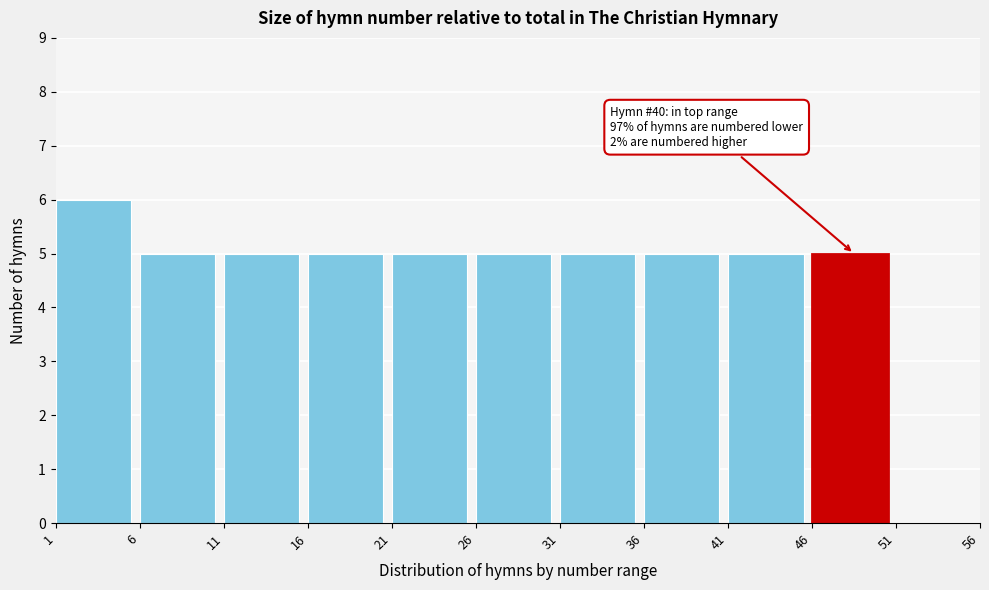

Over which range of the x-axis is the bar tallest?

1 to 6